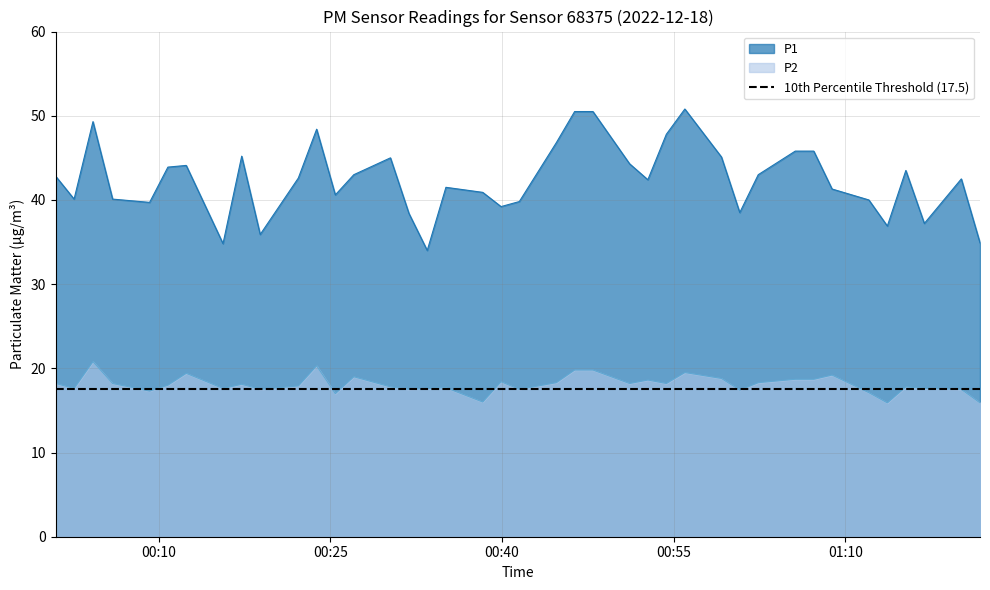

What is the highest value of the P2 series?

20.8